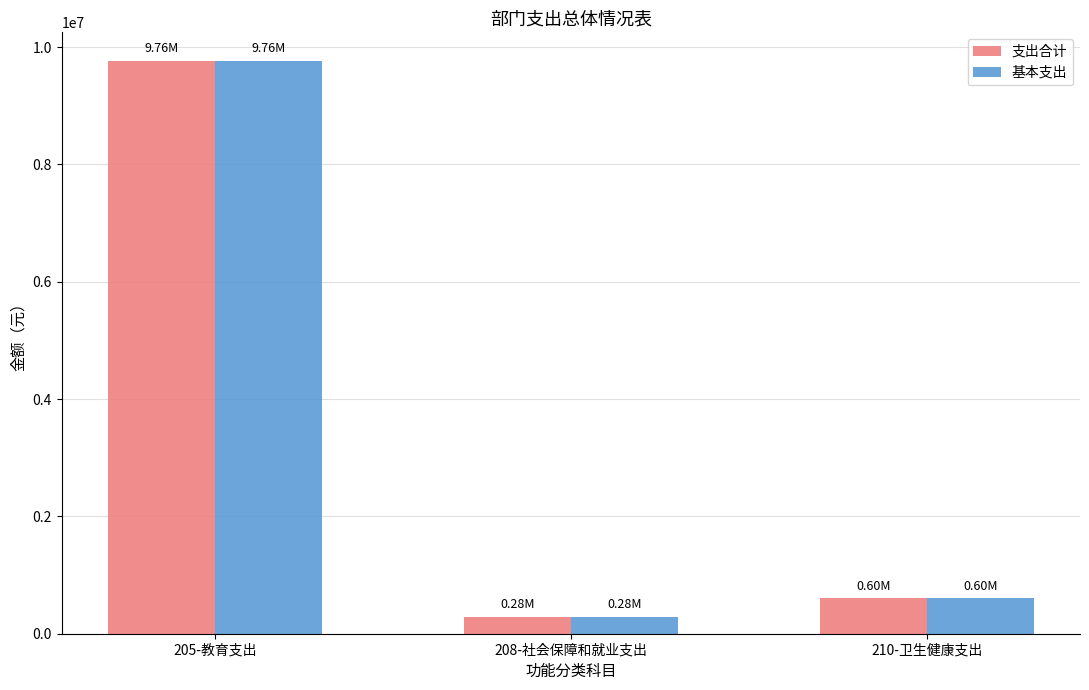

Which label corresponds to the largest value in the chart?

205-教育支出